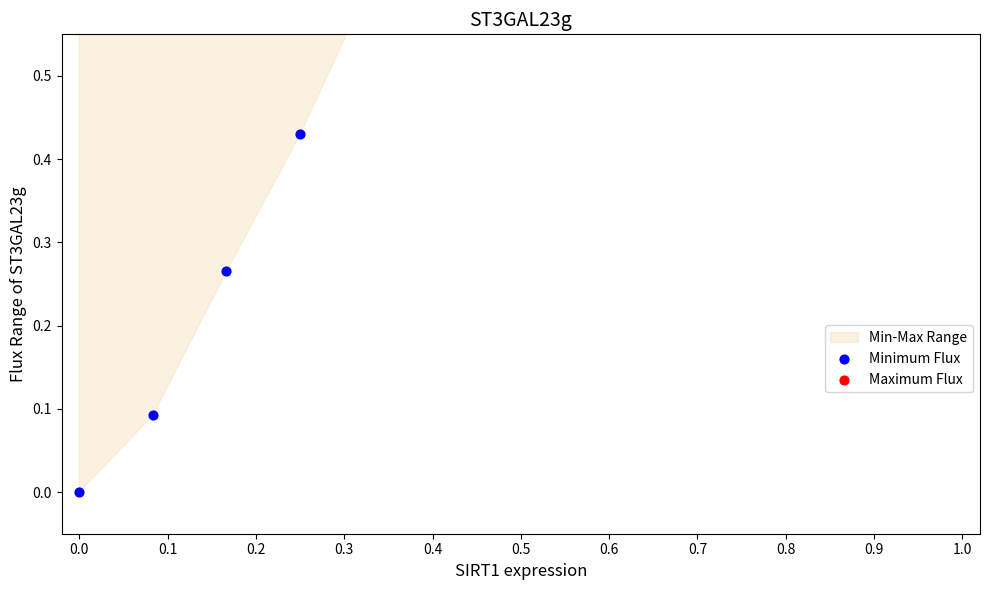

Which series has the widest spread of Y values?

Minimum Flux